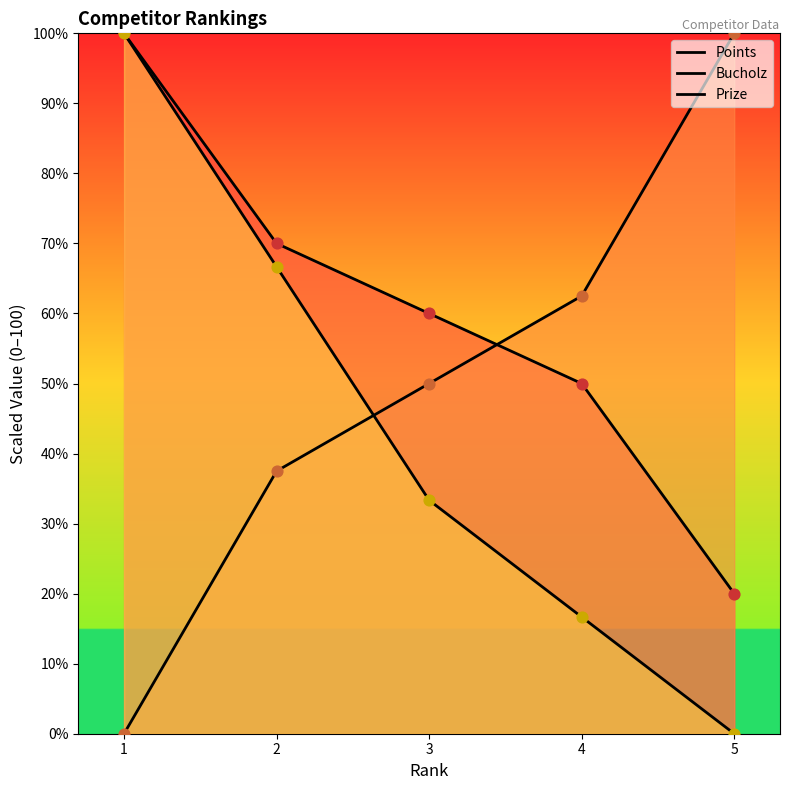

What are all the series names shown in the legend?

Points, Bucholz, Prize